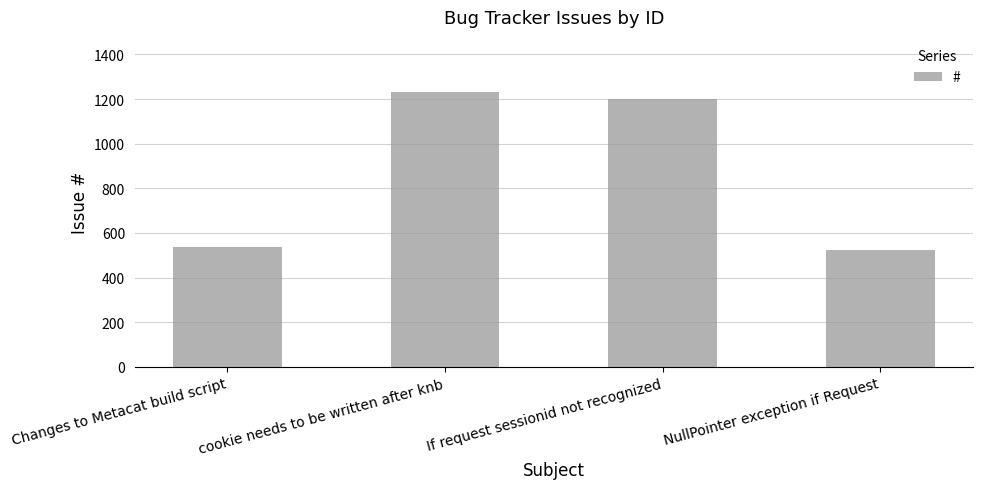

What is the difference between the second highest and minimum values?

680